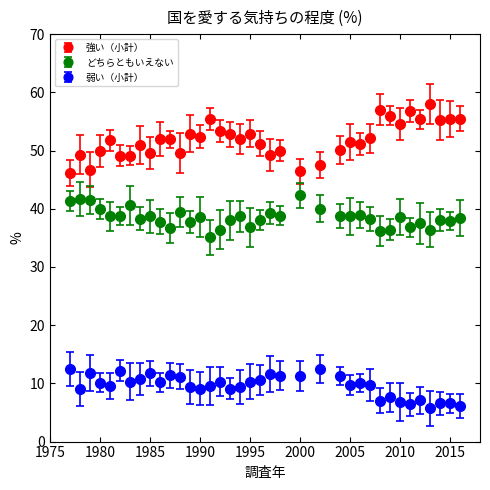

Which series has the largest range (max minus min)?

強い（小計）